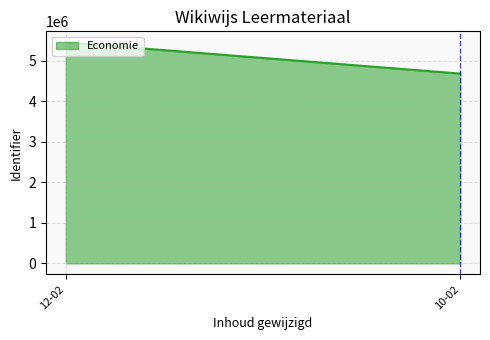

Rank the categories by value from highest to lowest.

12-02, 10-02